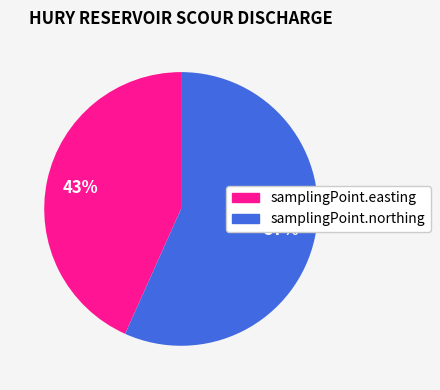

Between samplingPoint.easting and samplingPoint.northing, which is larger?

samplingPoint.northing